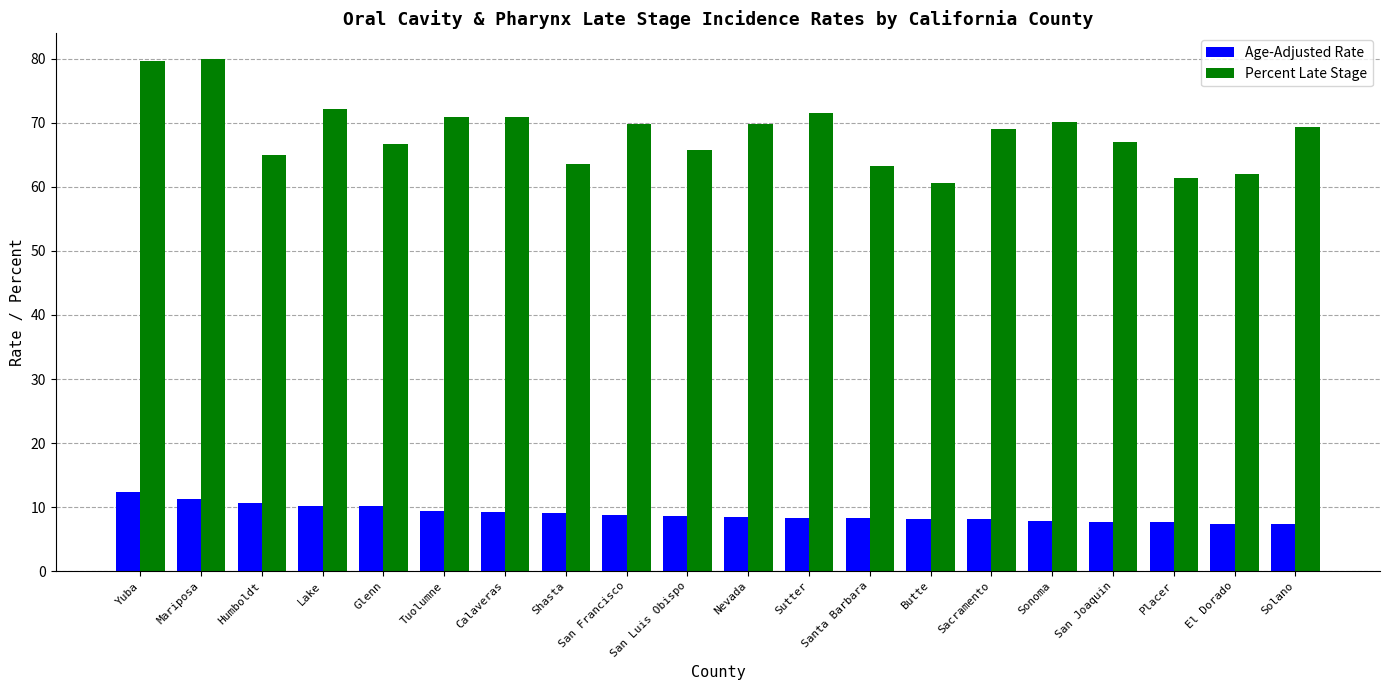

What is the difference between the highest and lowest values at San Luis Obispo?

57.2